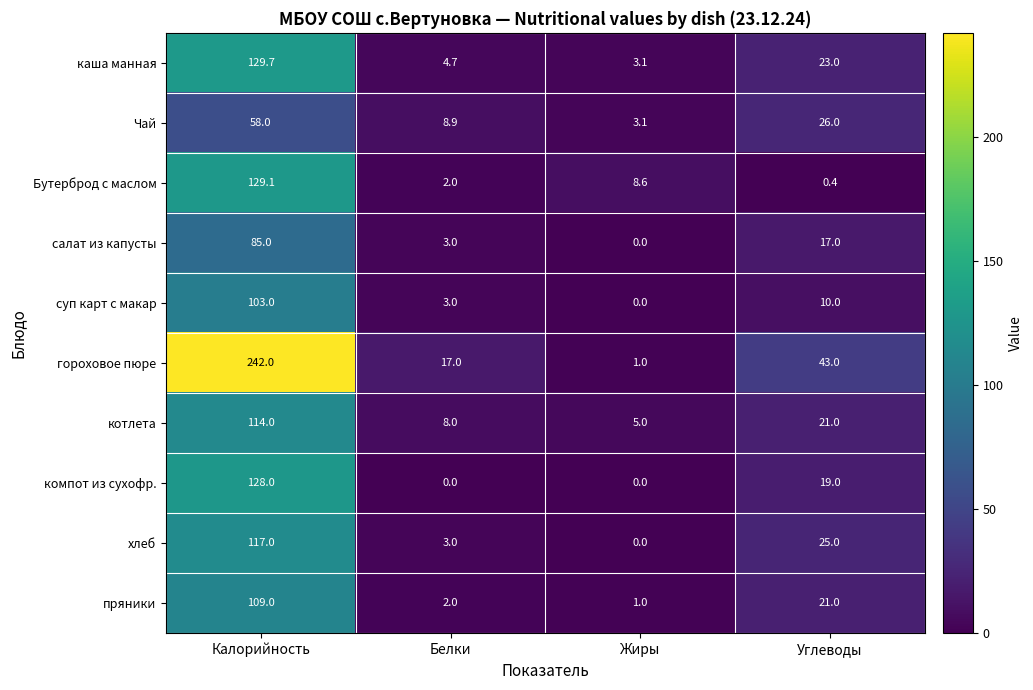

List the series in order of their peak value, highest first.

гороховое пюре, каша манная, Бутерброд с маслом, компот из сухофр., хлеб, котлета, пряники, суп карт с макар, салат из капусты, Чай